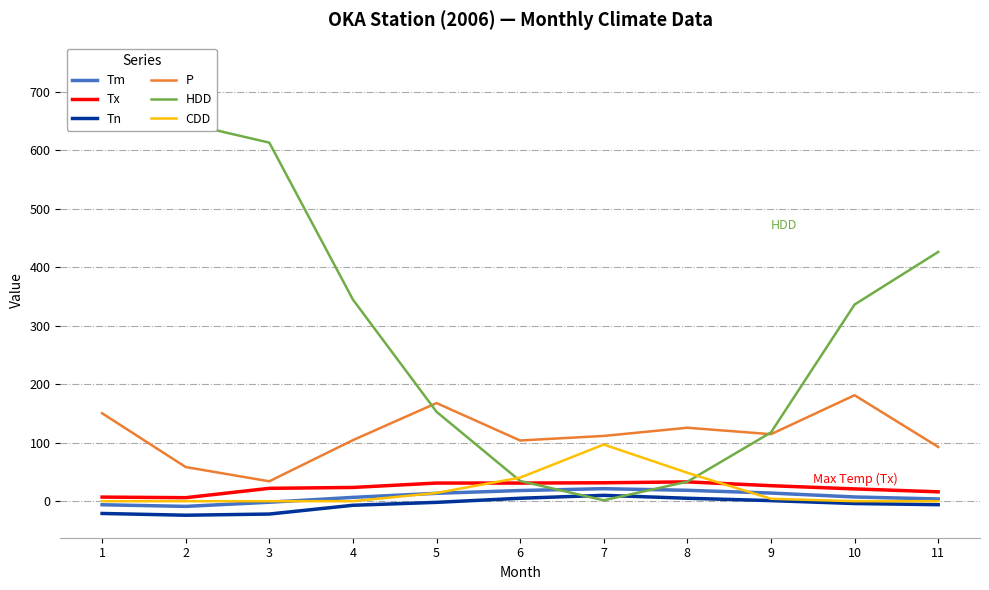

Between 3 and 6, which series saw the biggest shift?

HDD